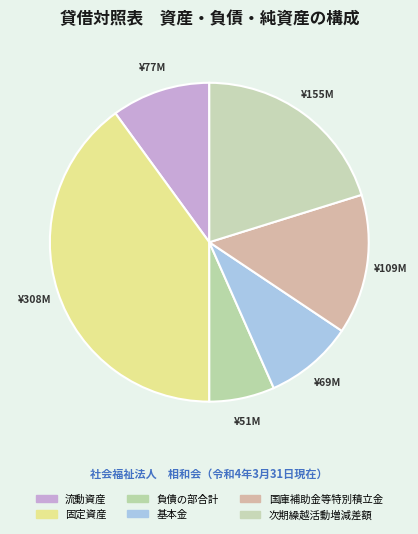

Rank the categories by value from highest to lowest.

固定資産, 次期繰越活動増減差額, 国庫補助金等特別積立金, 流動資産, 基本金, 負債の部合計